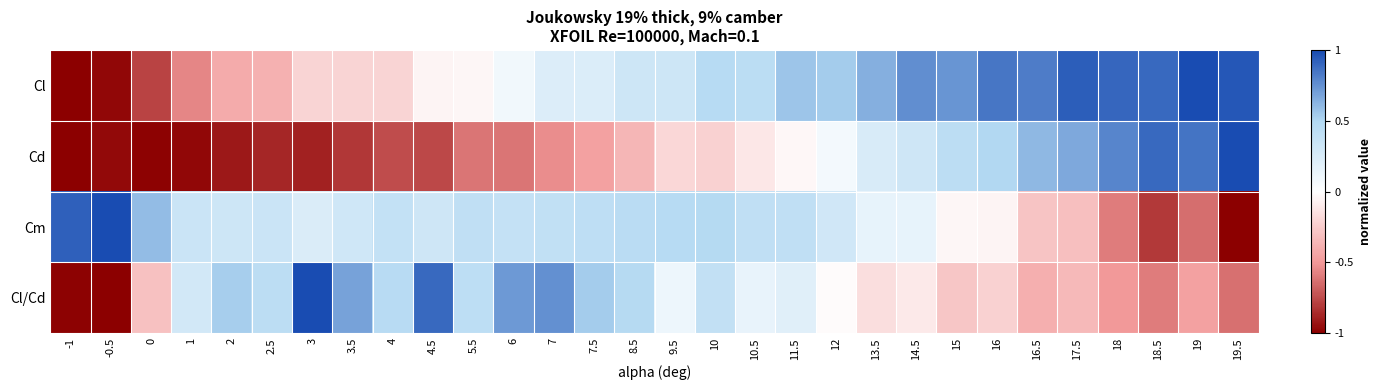

Which category has the lowest value across all series?

-1